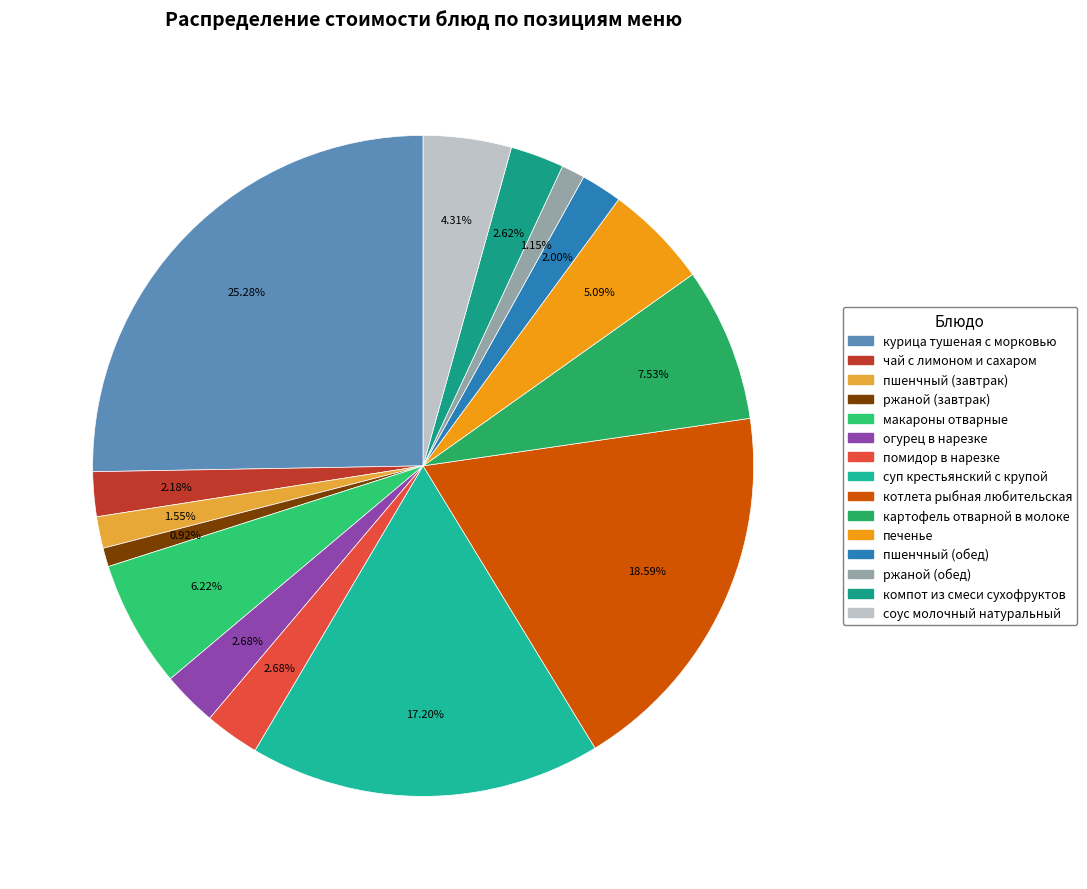

To the nearest percent, what is the combined percentage of курица тушеная с морковью and макароны отварные?

31%